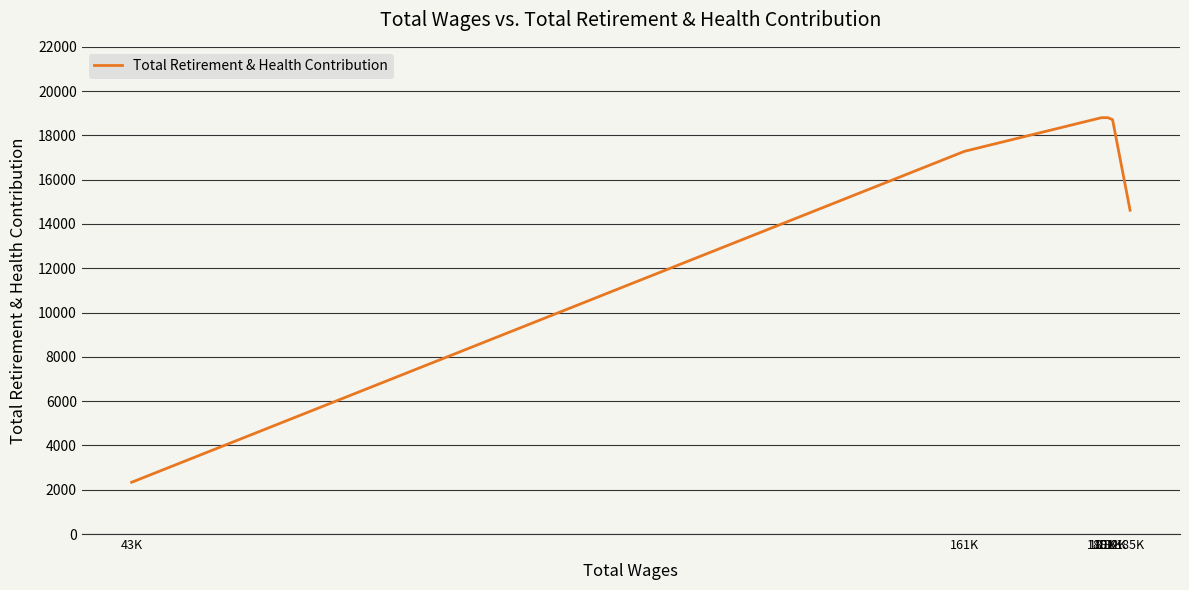

How many lines are shown in the chart?

1